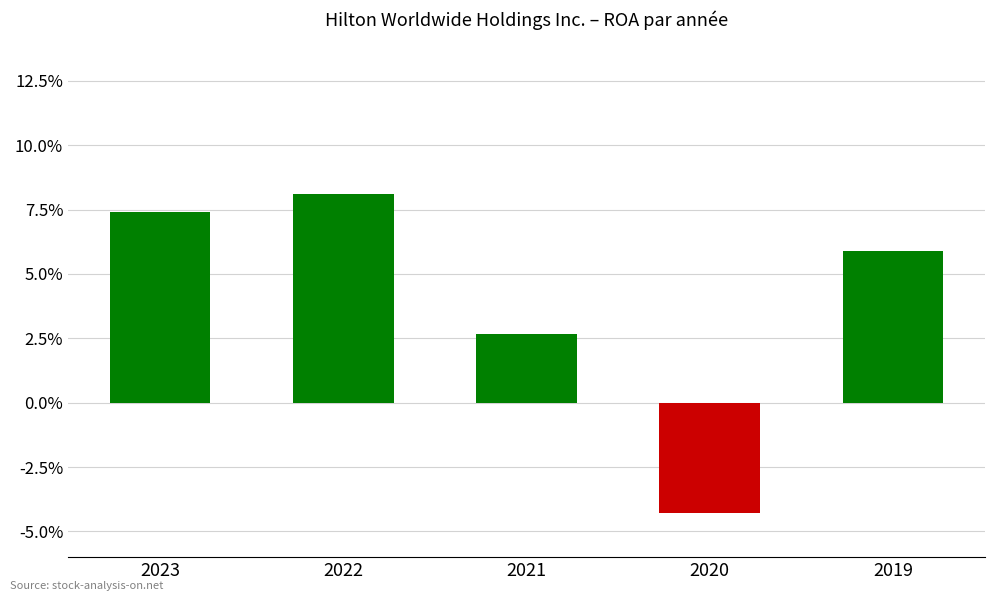

Is it true that the value at 2023 is 0.1?

True